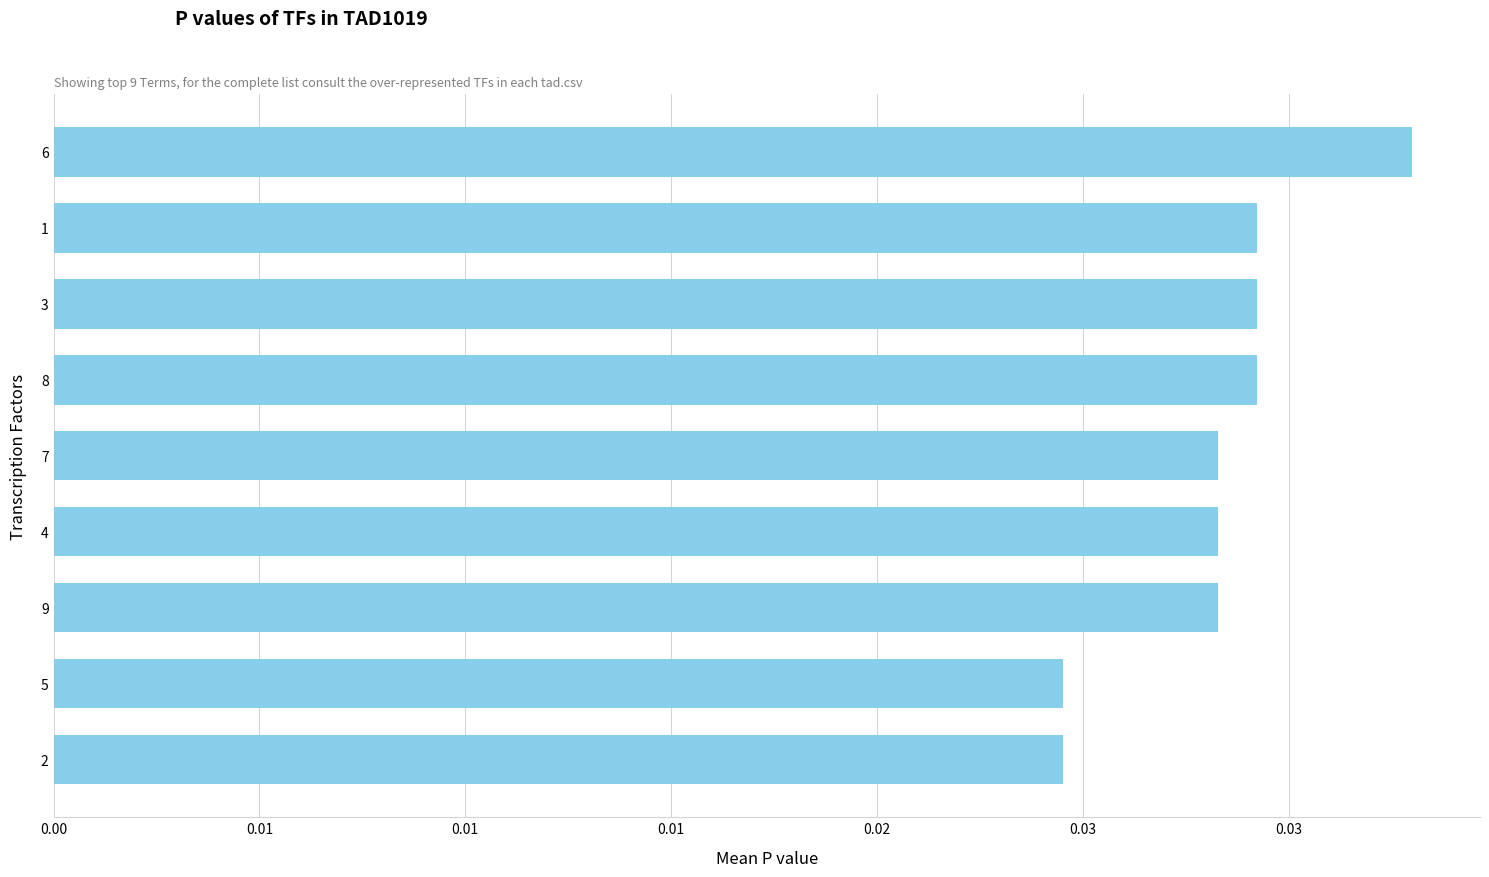

Does the chart contain any negative values?

No